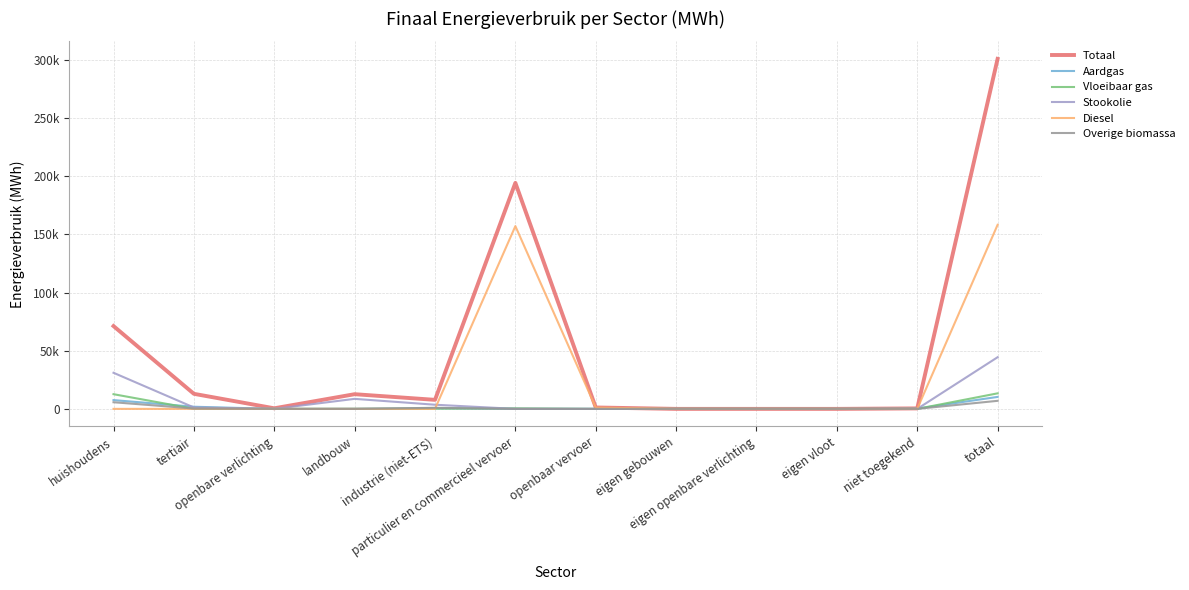

At which category does Totaal reach its first local peak?

landbouw